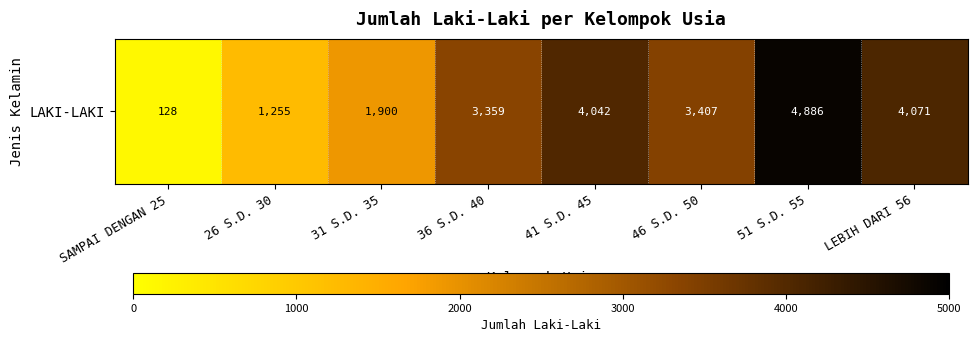

What is the average value?

2881